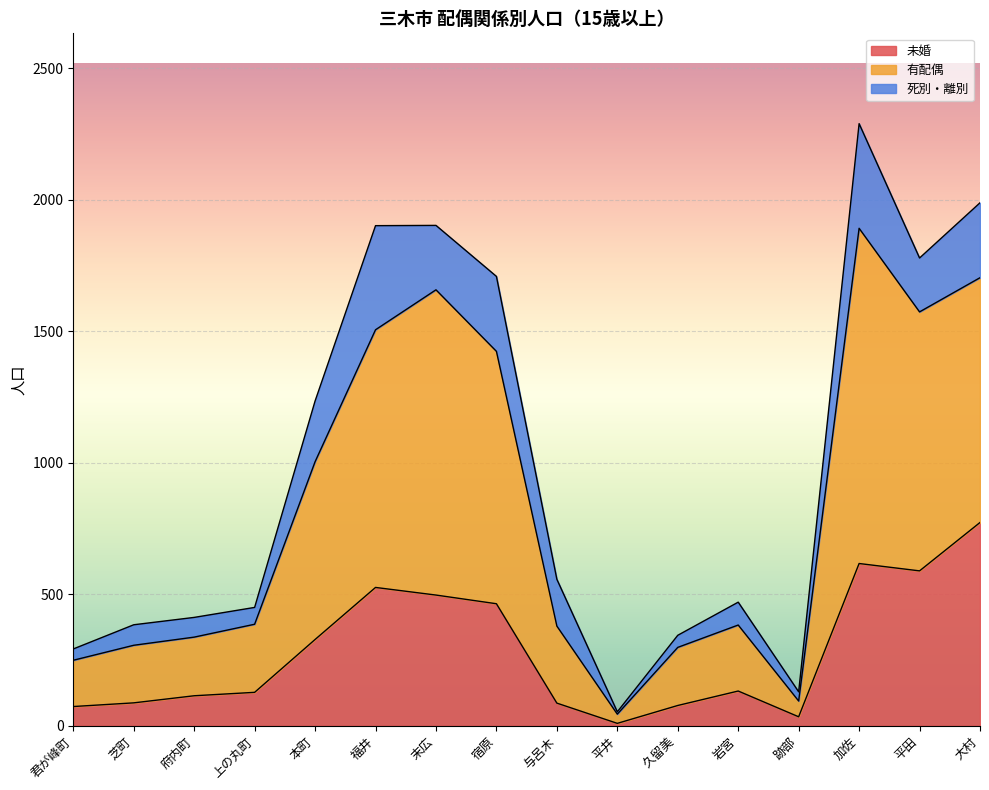

True or false: 未婚 has a value of 328 at 本町.

True